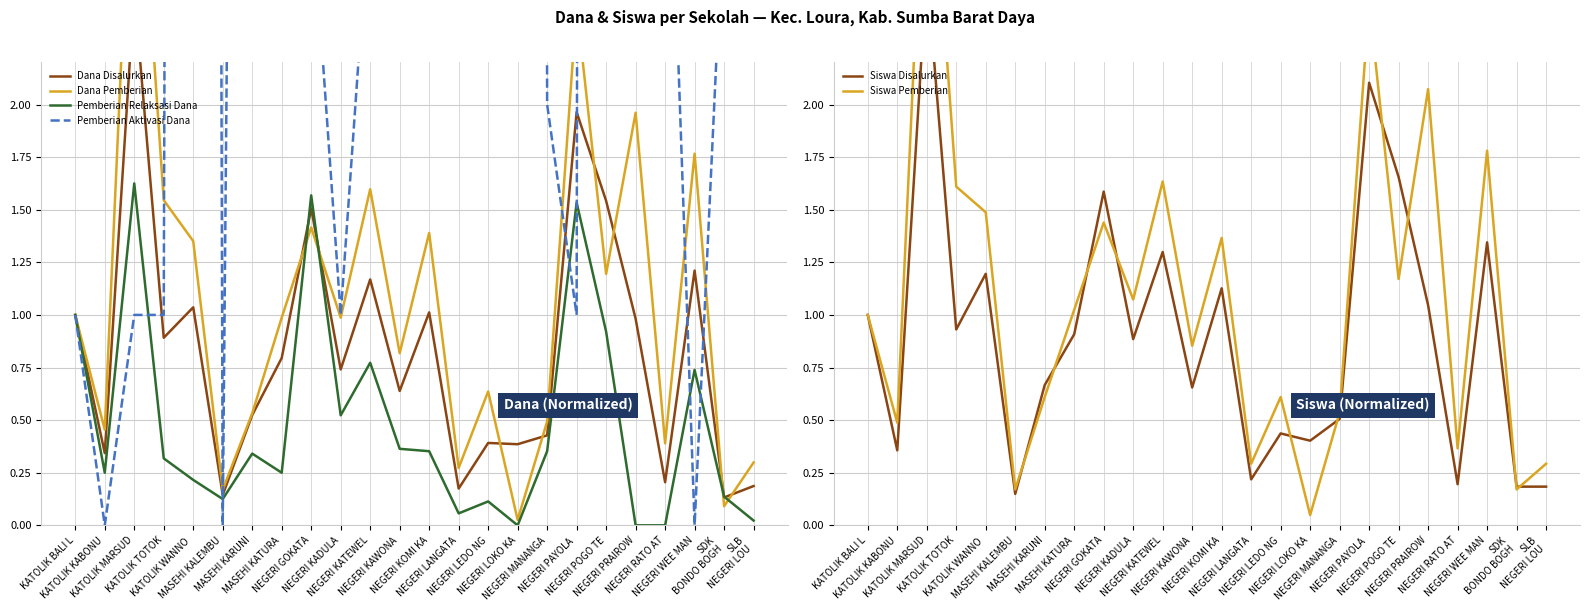

How many lines are shown in the chart?

6